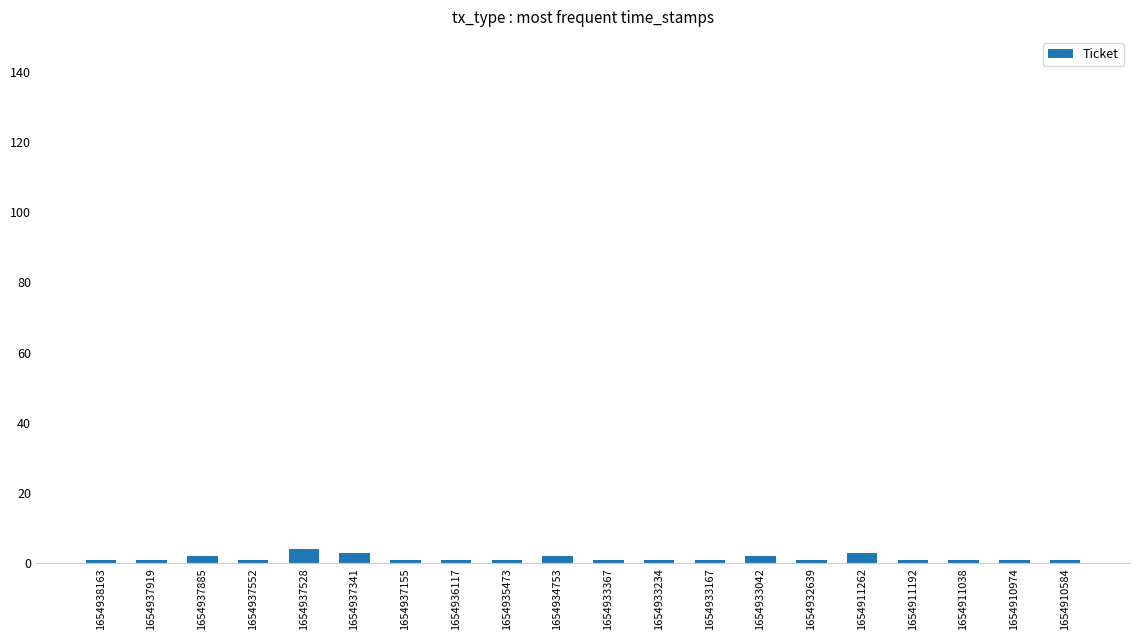

Read the value at 1654911262.

3